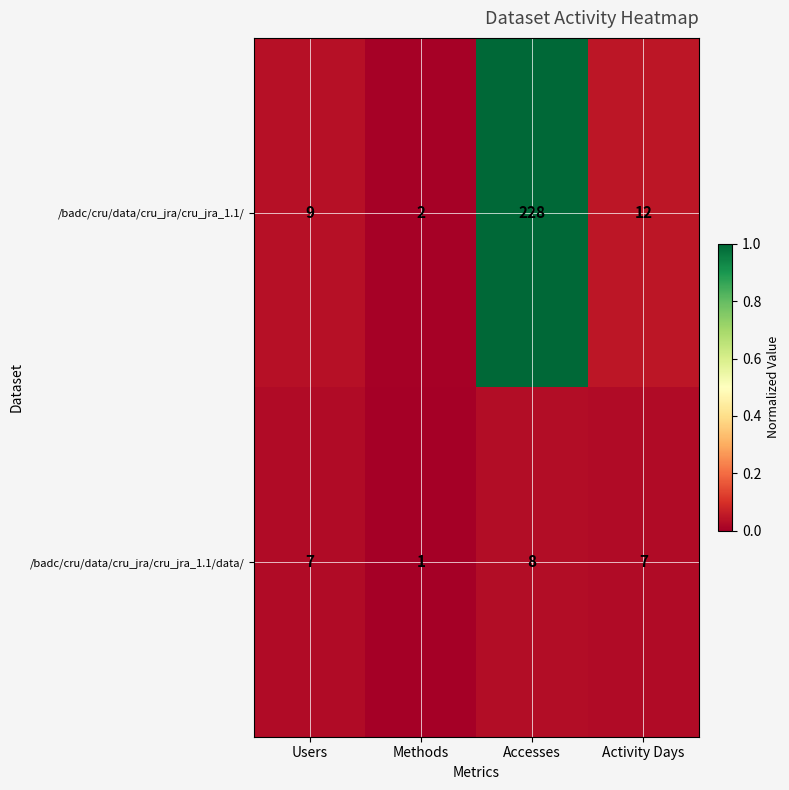

True or false: /badc/cru/data/cru_jra/cru_jra_1.1/ has a value of 330 at Accesses.

False